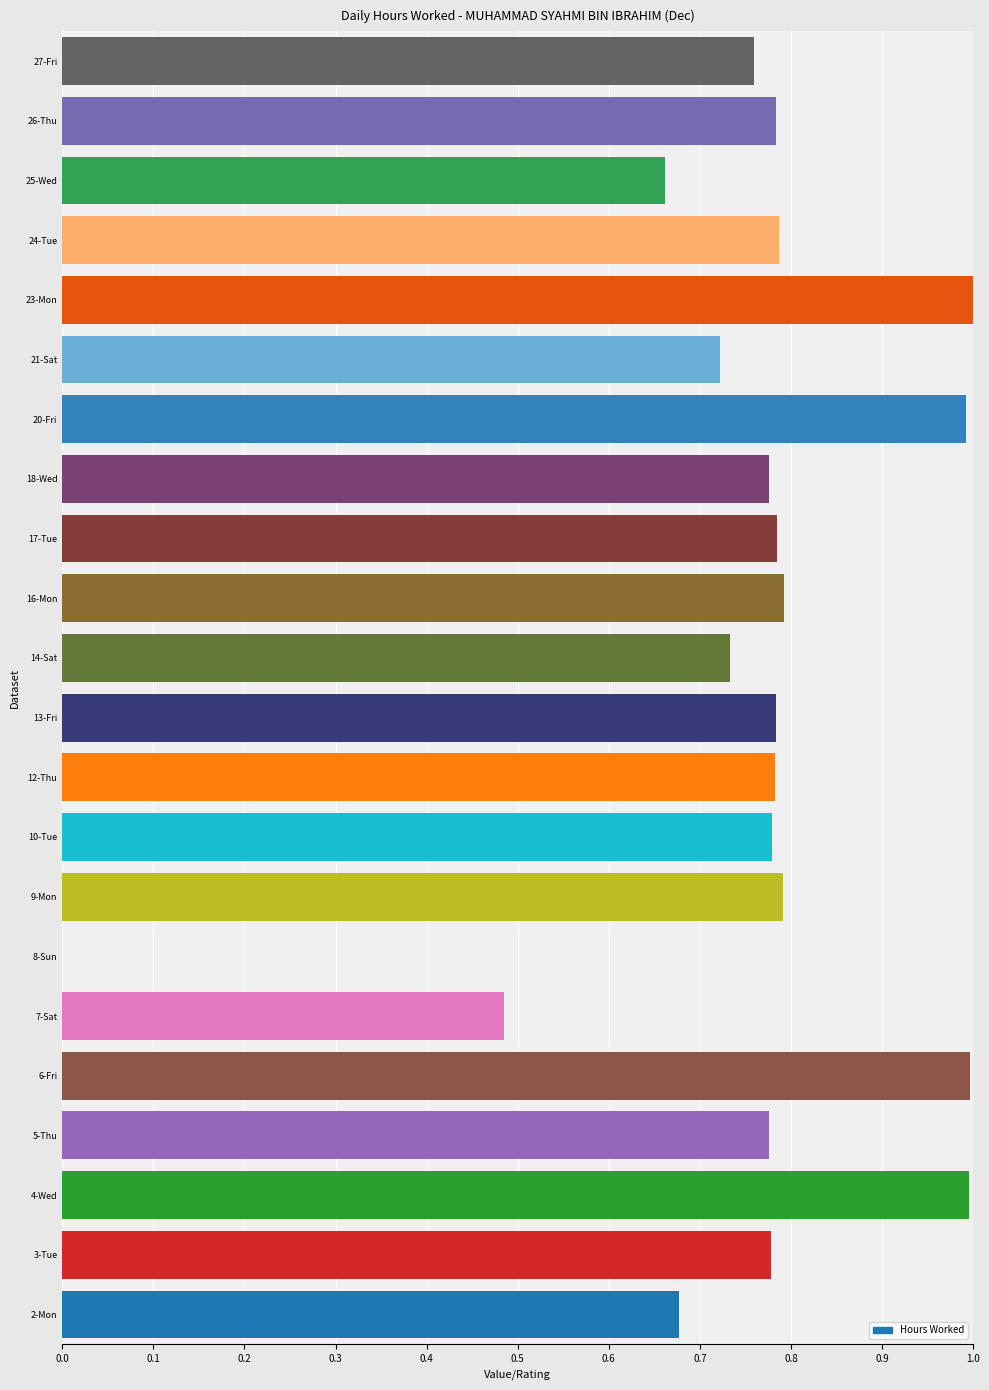

What is the maximum value shown in the chart?

1.0